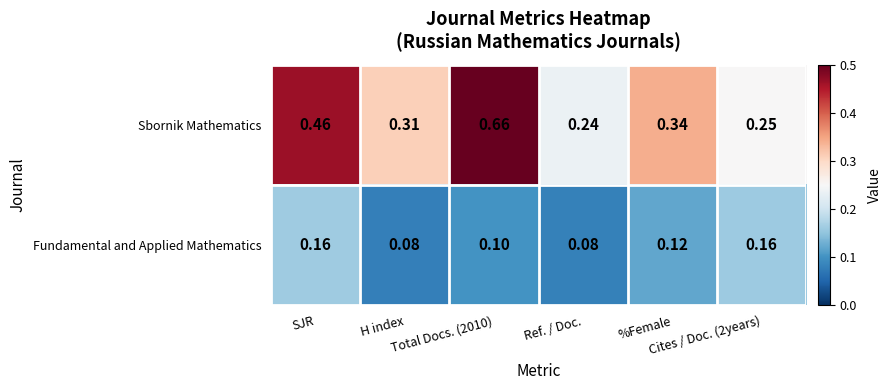

What is the minimum value shown in the chart?

0.1